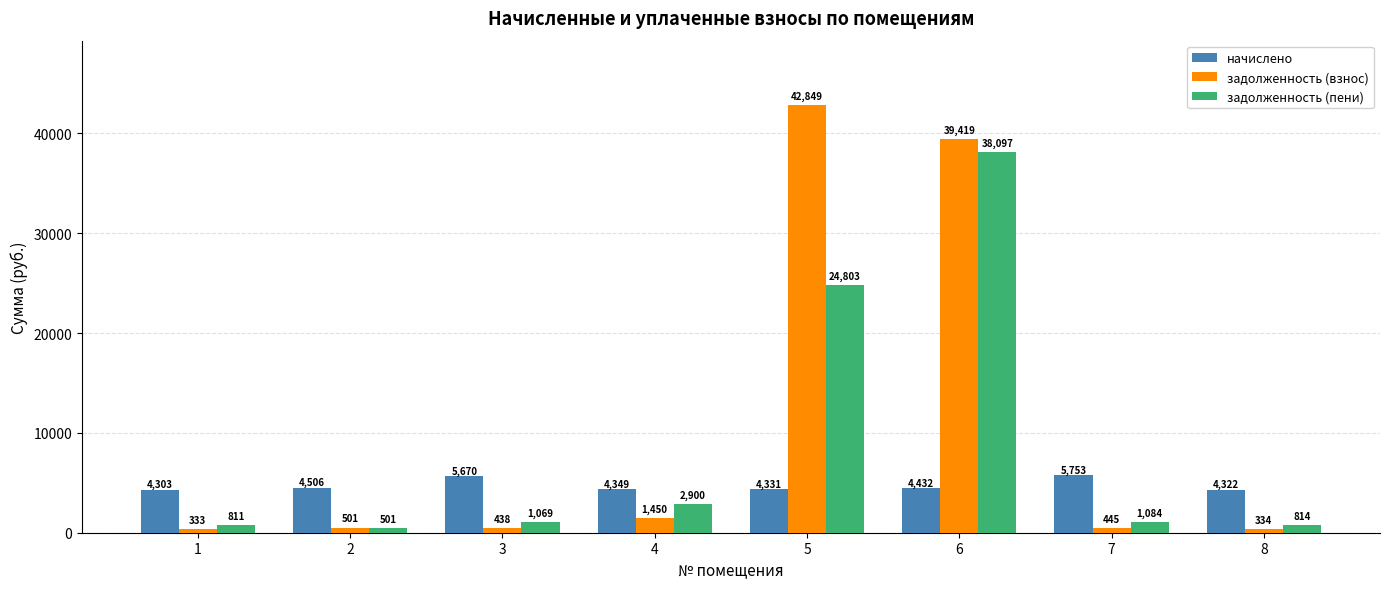

What is the value of the начислено bar at the 6th from the left?

4432.3